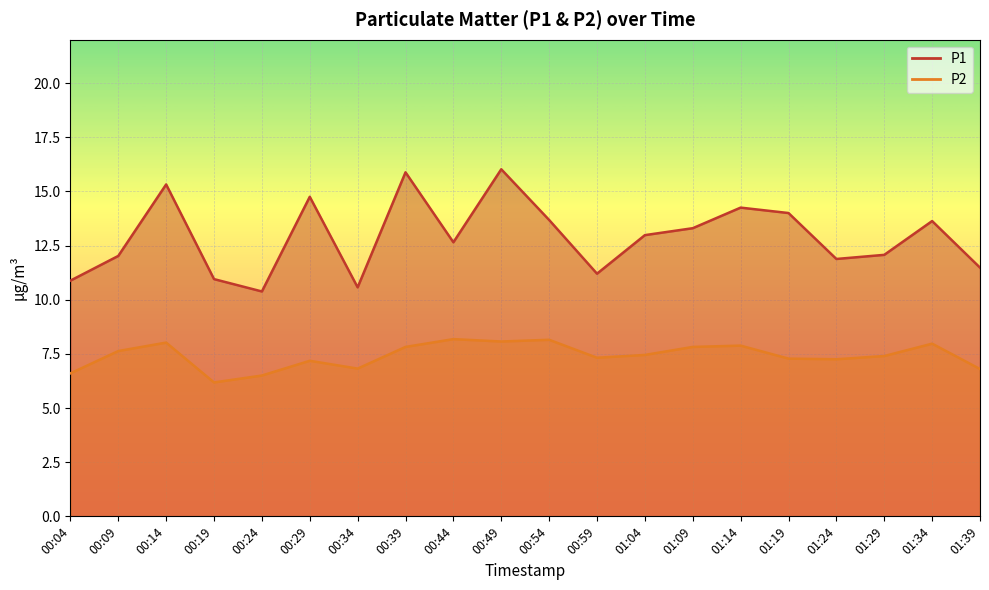

What is the difference between the P1 values at 00:14 and 00:49?

0.7